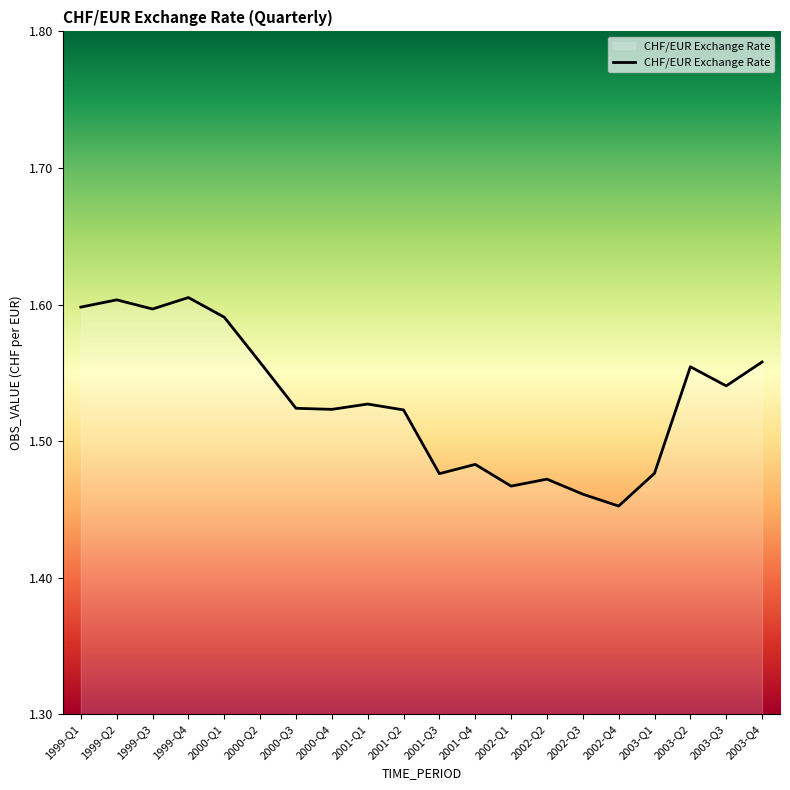

What position from the right is 2002-Q2?

7